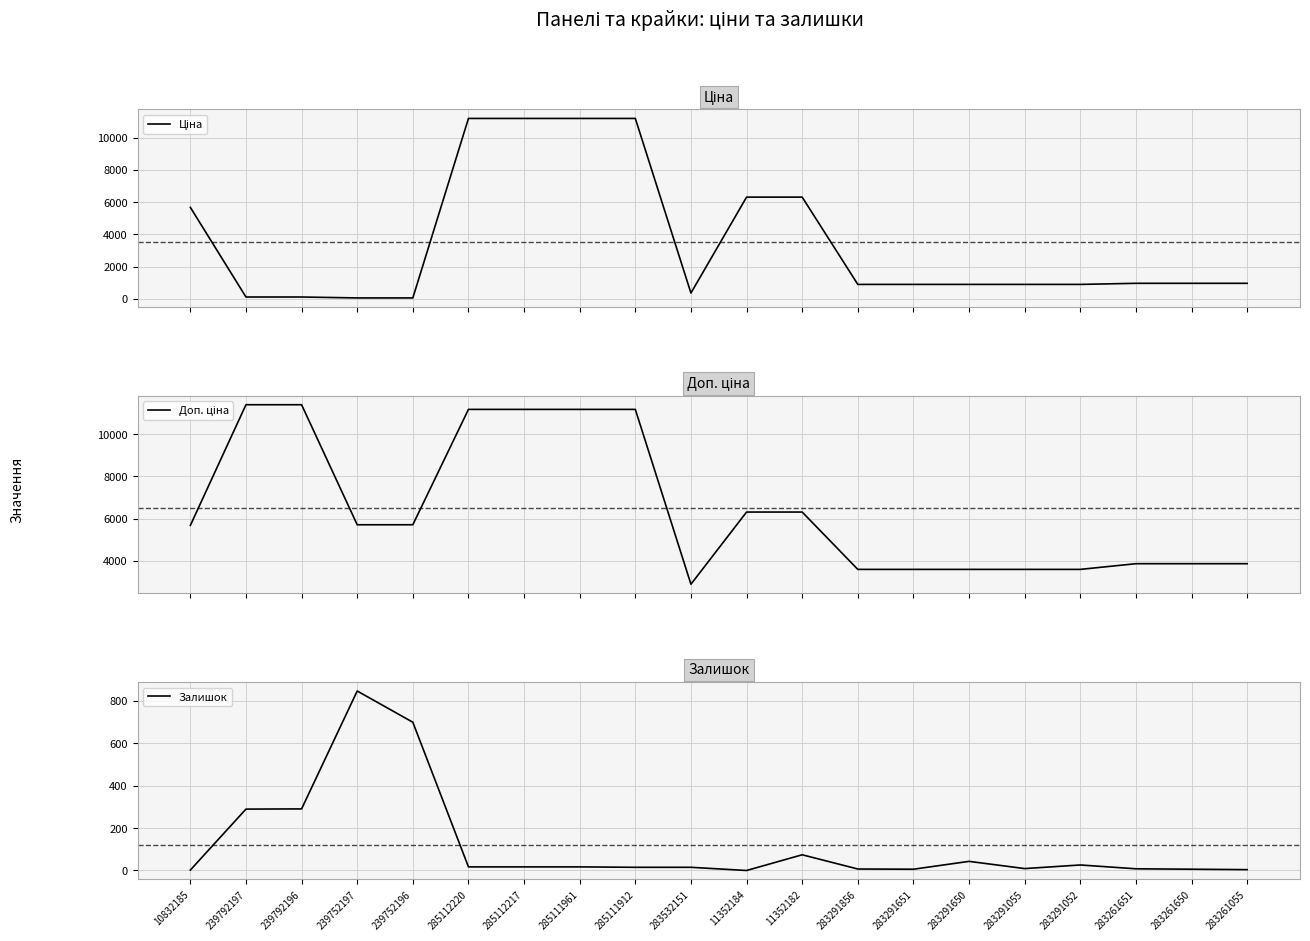

List the labels in order of Ціна value, largest first.

285112220, 285112217, 285111961, 285111912, 11352184, 11352182, 10832185, 283261651, 283261650, 283261055, 283291856, 283291651, 283291650, 283291055, 283291052, 283532151, 239792197, 239792196, 239752197, 239752196